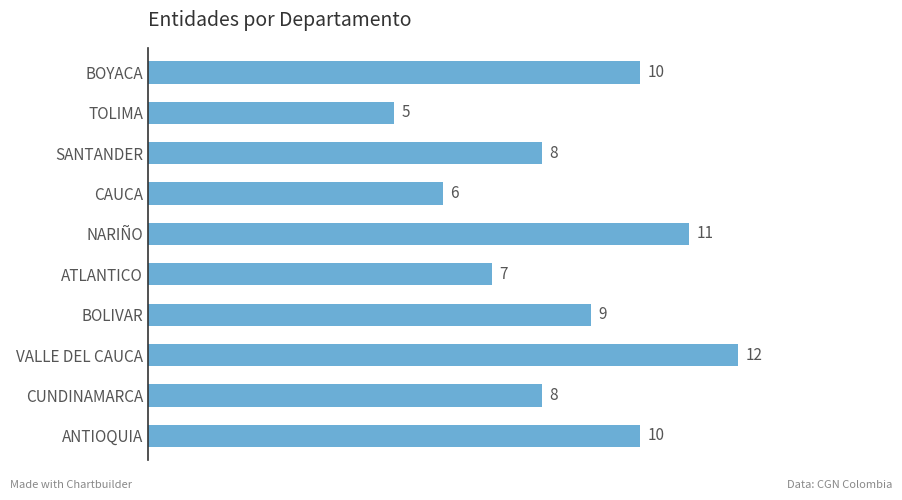

Reading top to bottom, extract all data points from this chart.

BOYACA=10	TOLIMA=5	SANTANDER=8	CAUCA=6	NARIÑO=11	ATLANTICO=7	BOLIVAR=9	VALLE DEL CAUCA=12	CUNDINAMARCA=8	ANTIOQUIA=10